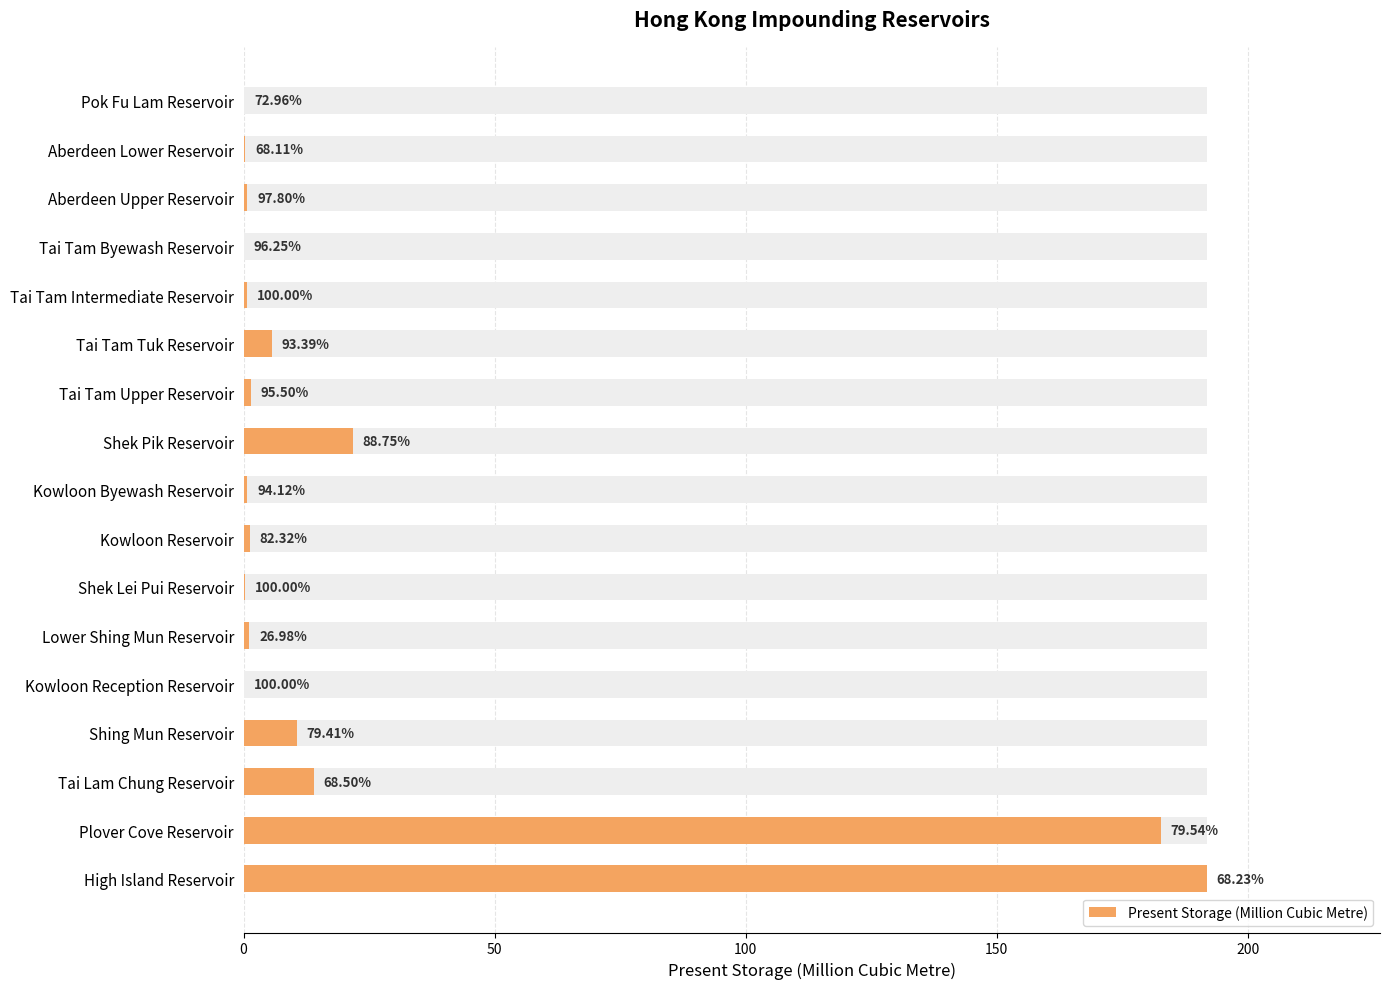

What is the sum of the values at Shing Mun Reservoir and Tai Tam Byewash Reservoir?

10.6